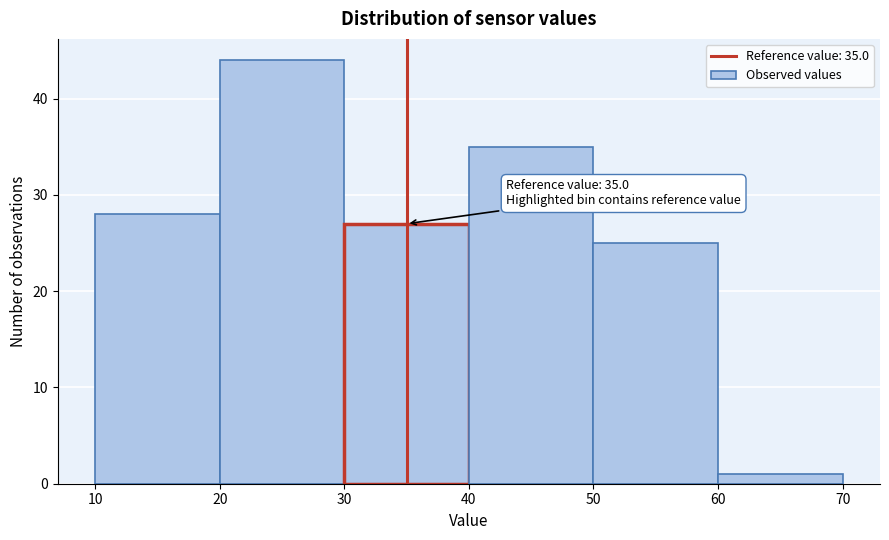

Over which range of the x-axis is the bar tallest?

20 to 30